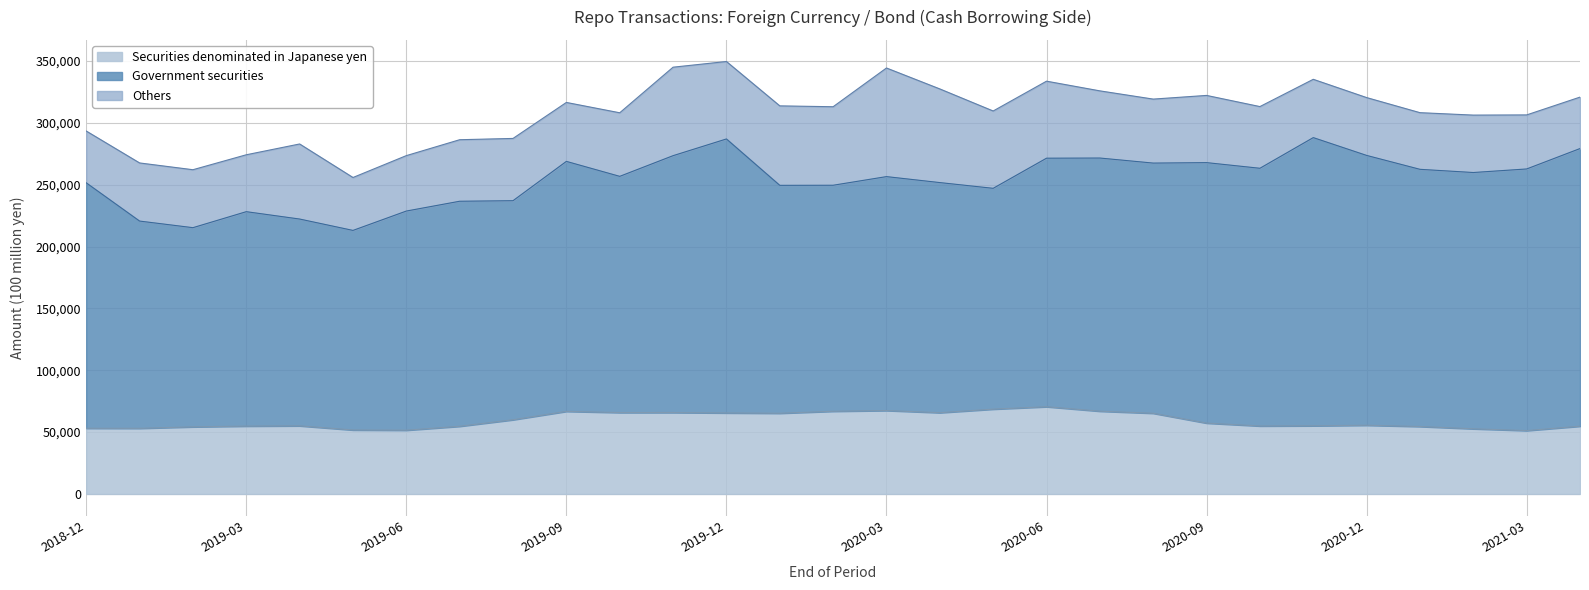

Between 2019-03 and 2021-02, which is larger?

2019-03